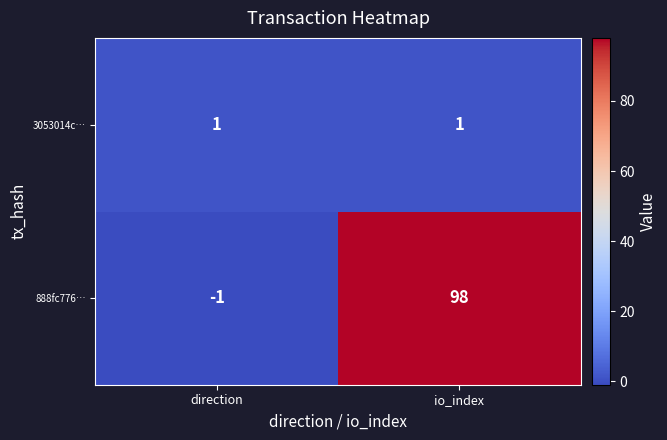

The value of 888fc776… at io_index is 98. True or false?

True